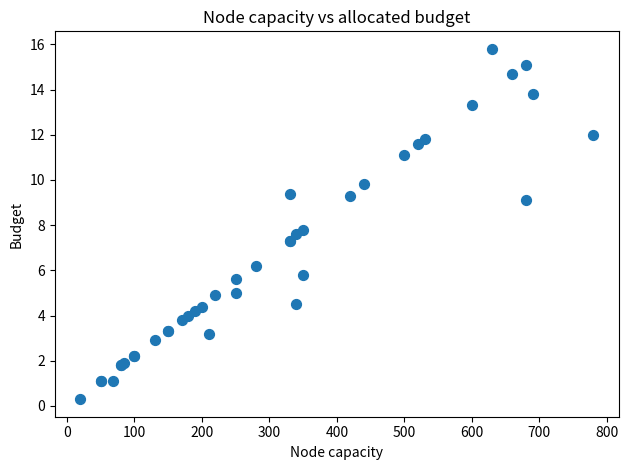

What Y value in the scatter plot is closest to 8?

7.8